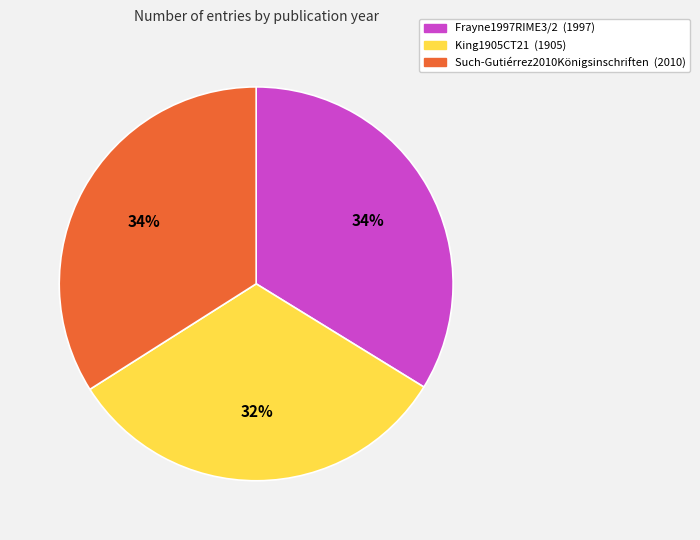

To the nearest percent, what portion does Such-Gutiérrez2010Königsinschriften represent?

34%